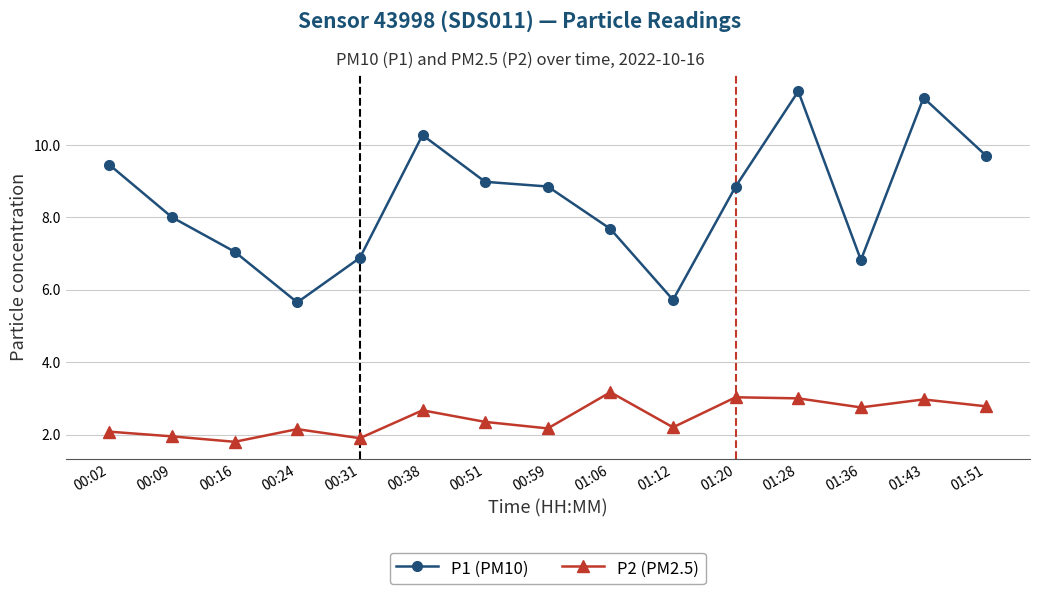

Count the number of categories in the chart.

15